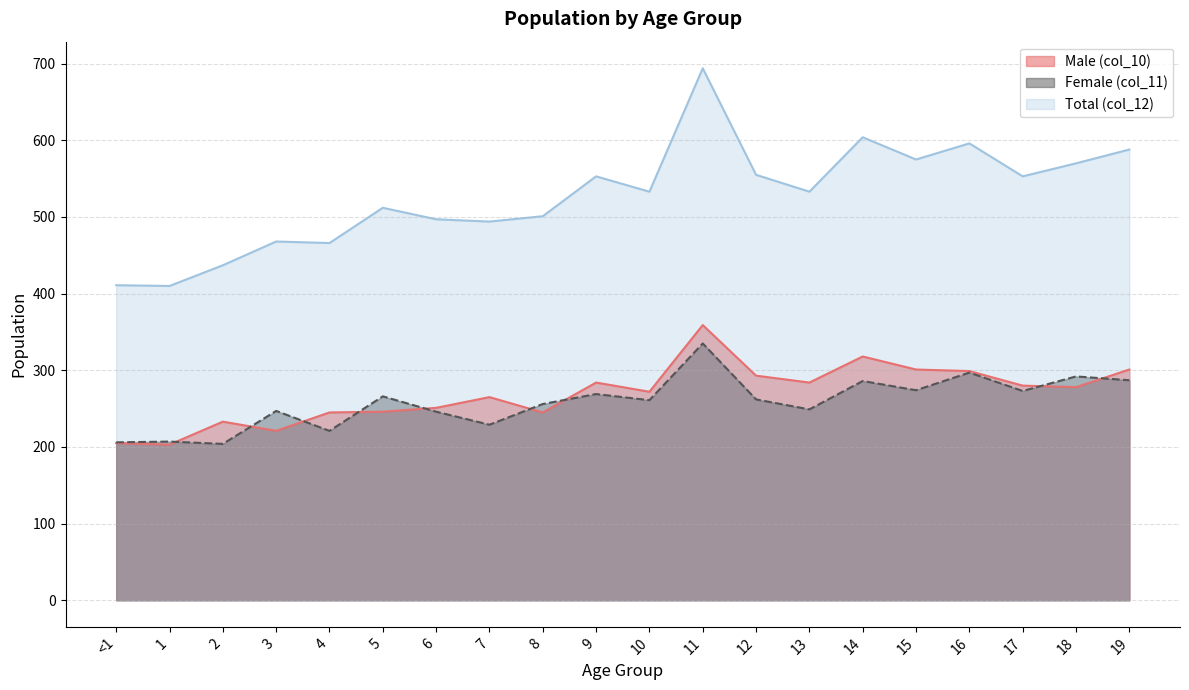

What is the value of the Total (col_12) point at the 20th from the left?

588